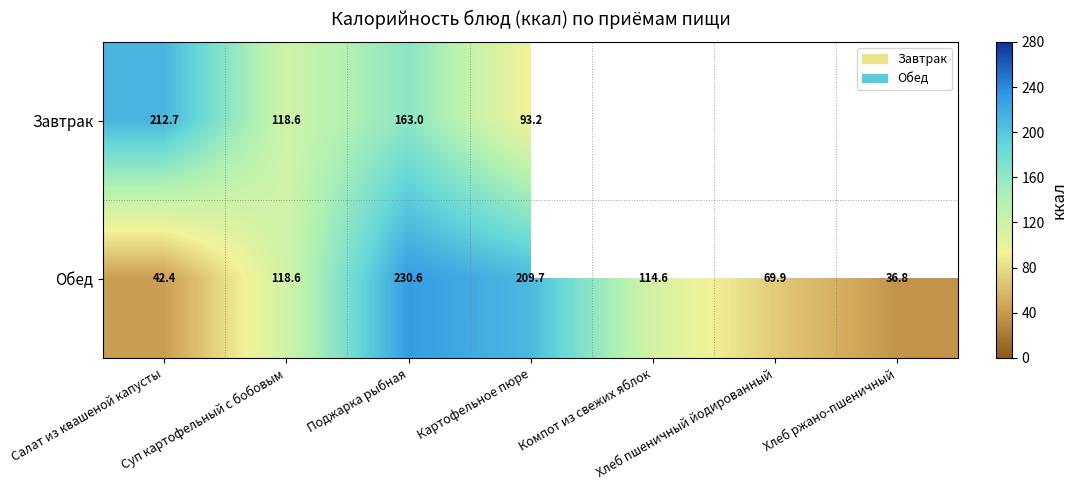

How many data points in Обед are above 114?

4